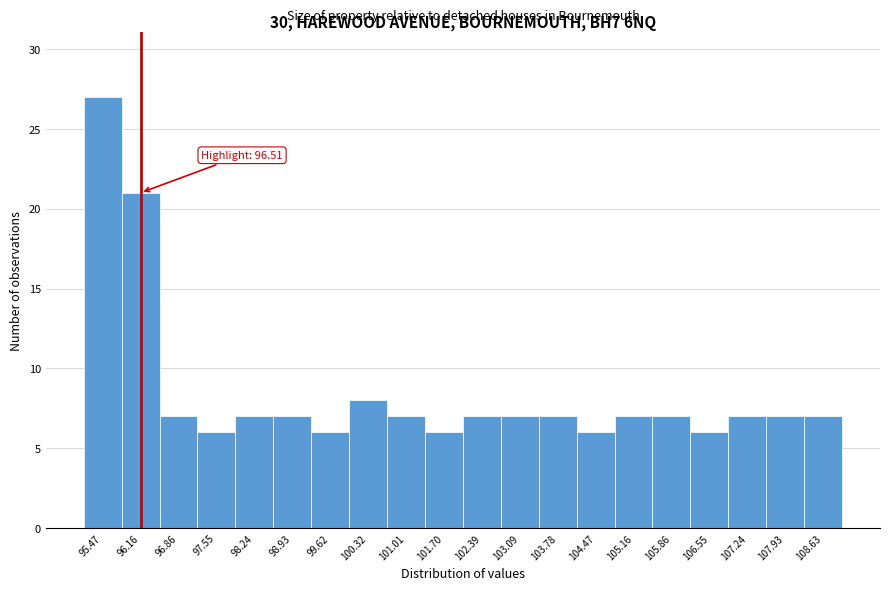

Reading left to right, transcribe all the data shown in this chart.

27	21	7	6	7	7	6	8	7	6	7	7	7	6	7	7	6	7	7	7